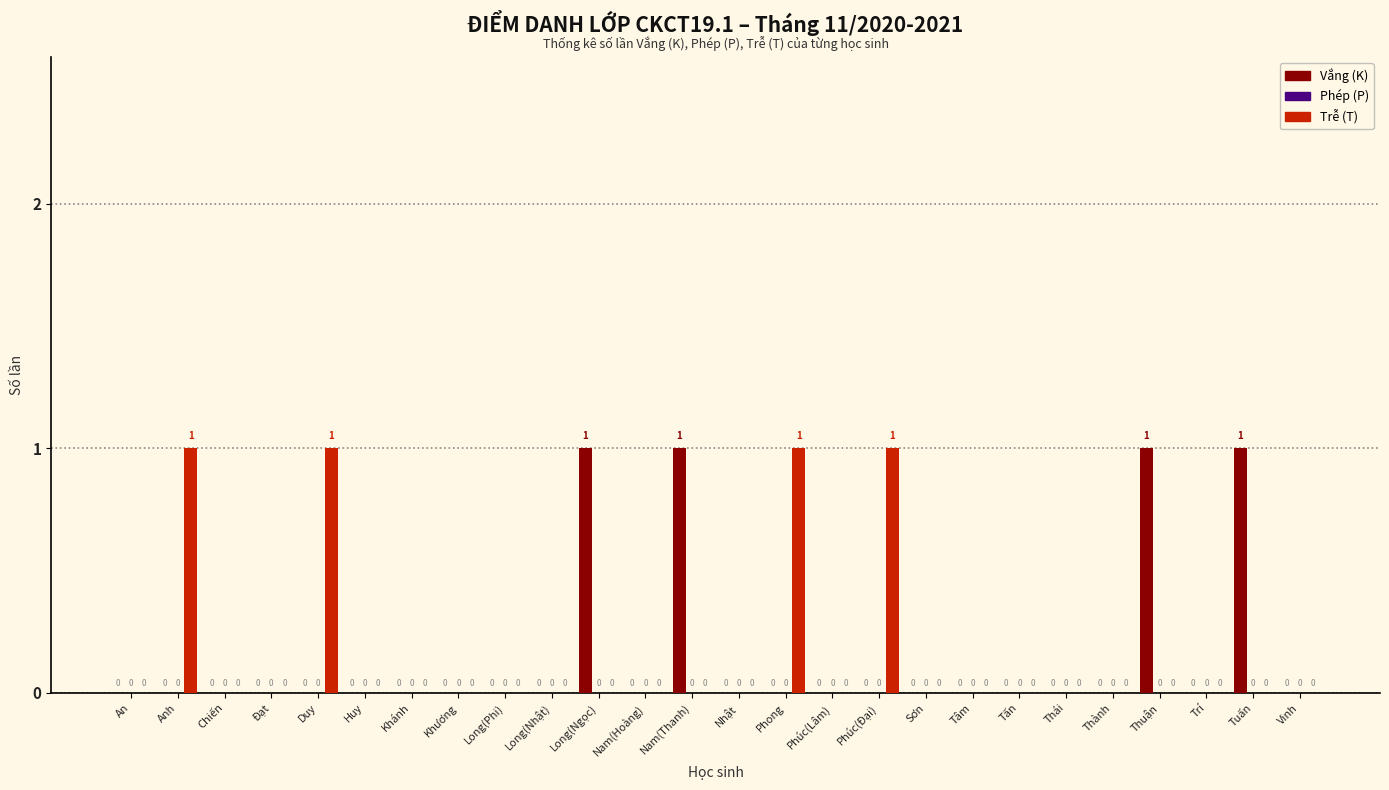

How many values in Vắng (K) are above zero?

4